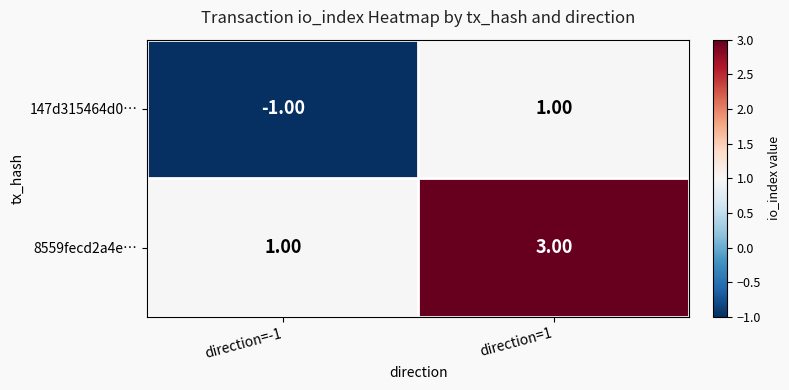

What is the sum of all 8559fecd2a4e… values?

4